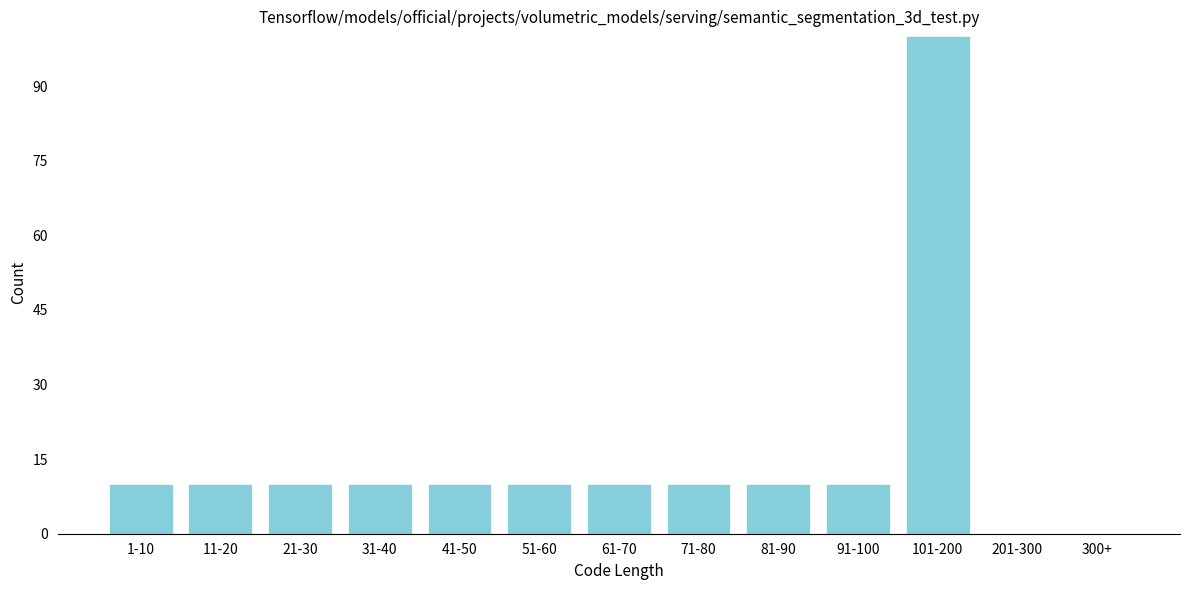

Reading right to left, transcribe all the data shown in this chart.

300+=0	201-300=0	101-200=100	91-100=10	81-90=10	71-80=10	61-70=10	51-60=10	41-50=10	31-40=10	21-30=10	11-20=10	1-10=10